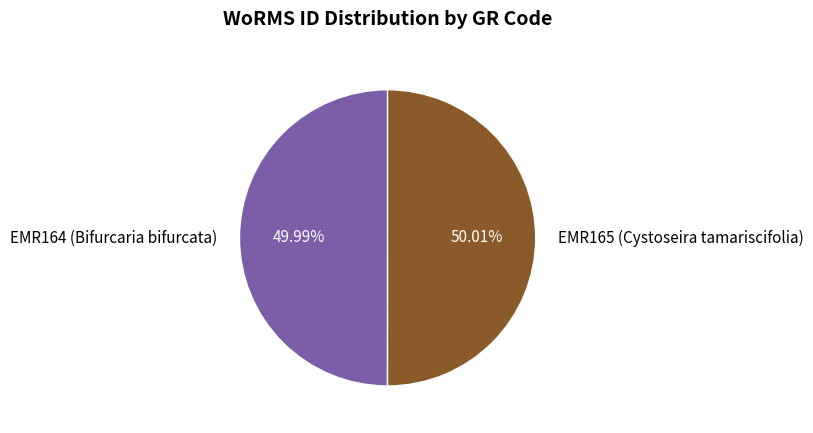

Does any single category account for the majority?

Yes